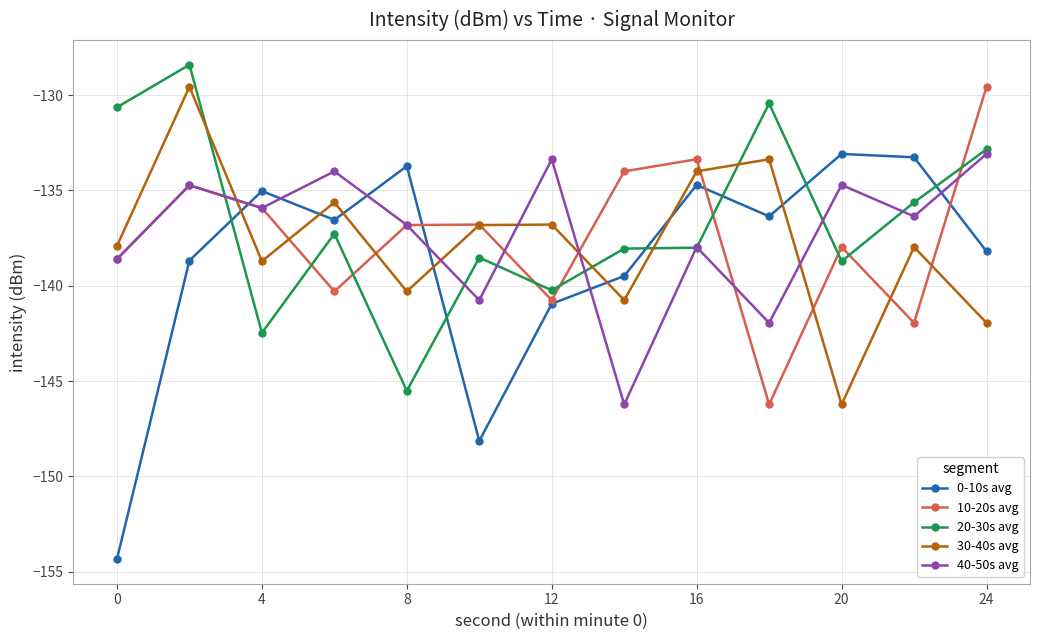

What is the greatest value displayed?

-128.4